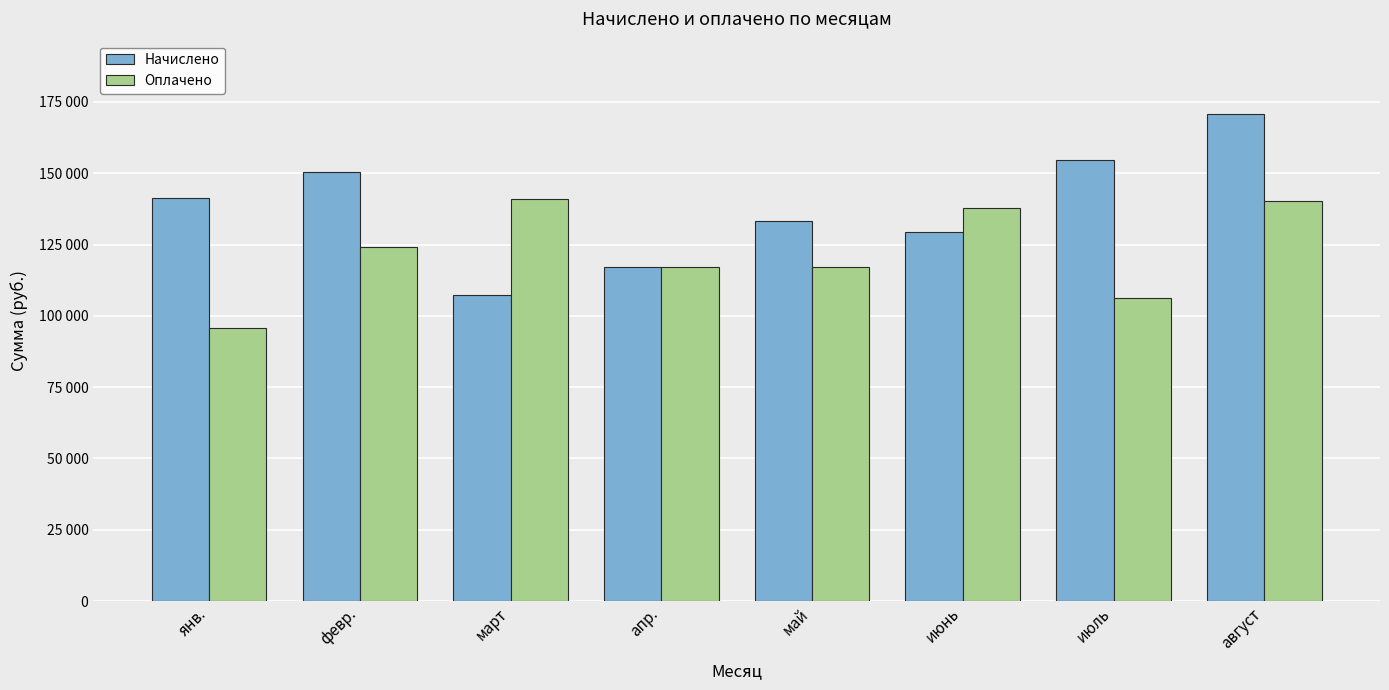

What is the label of the 7th bar from the right?

февр.